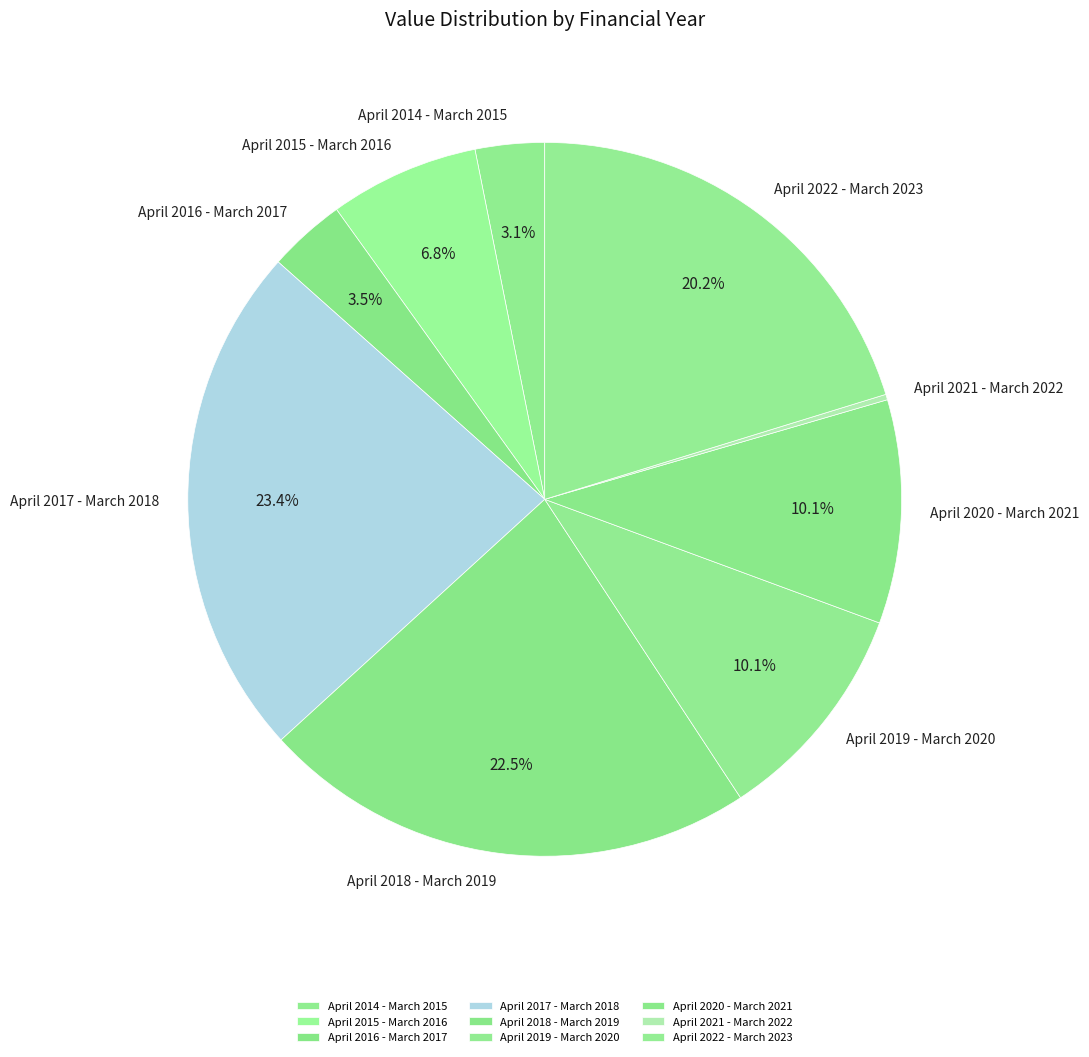

Does April 2015 - March 2016 represent more than half of the total?

No